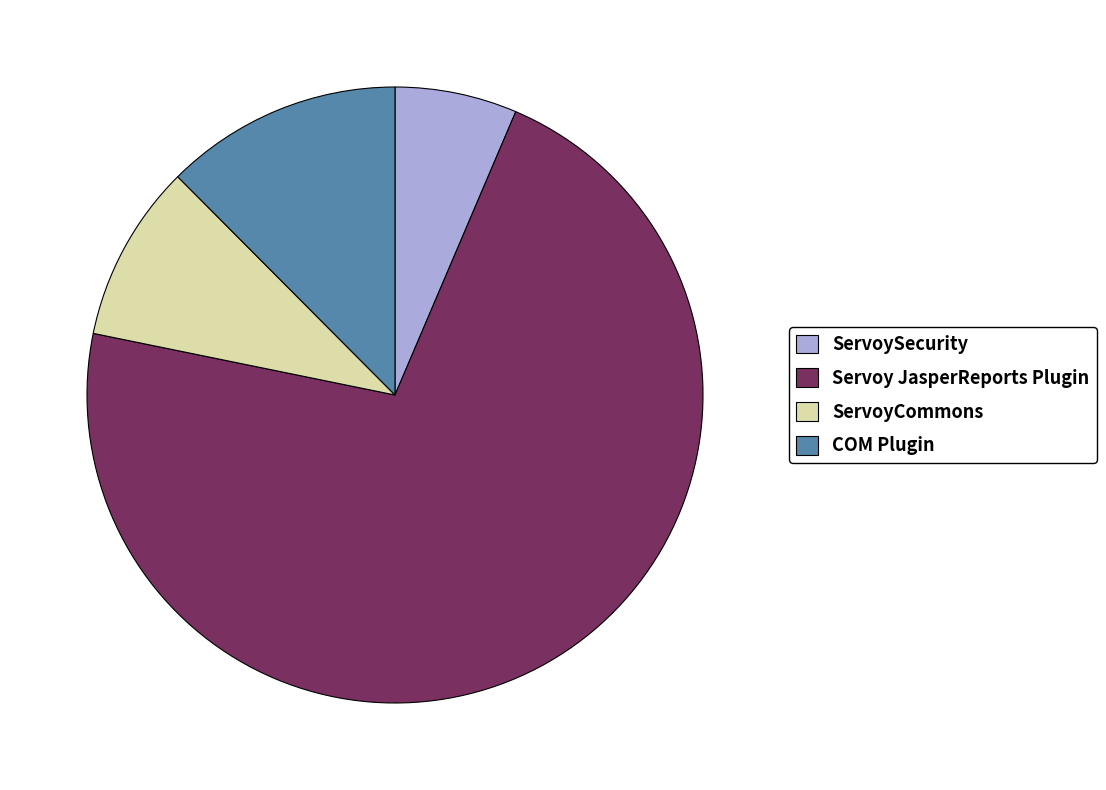

Which slice is the largest?

Servoy JasperReports Plugin